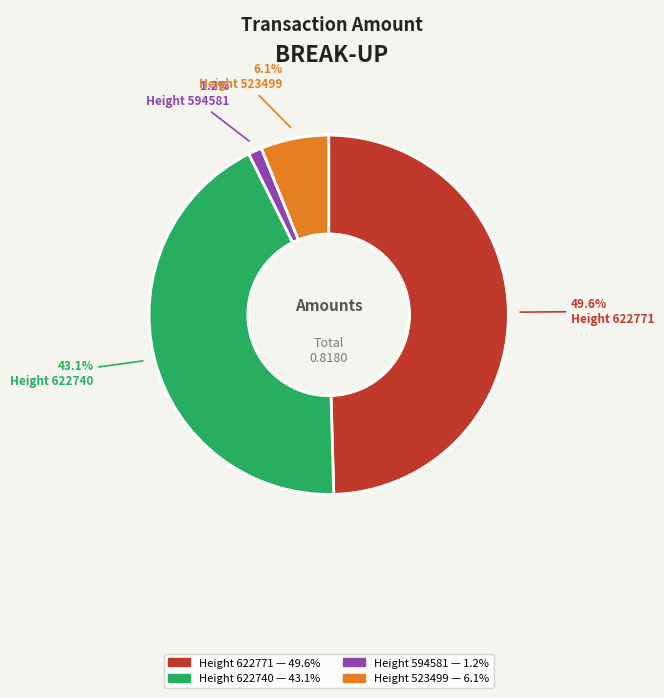

Does any single category account for the majority?

No